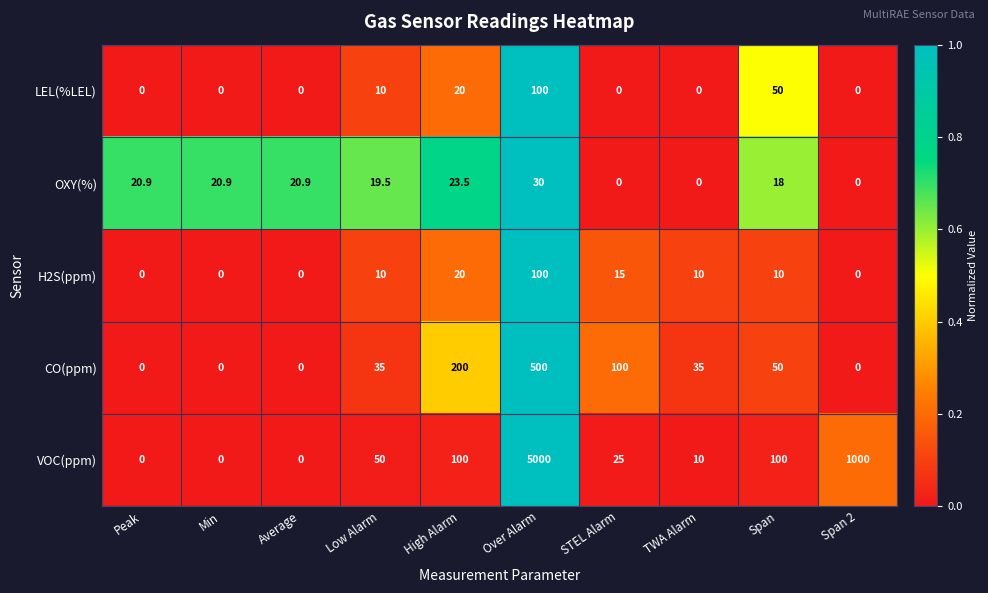

Which category has the highest value across all series?

Over Alarm